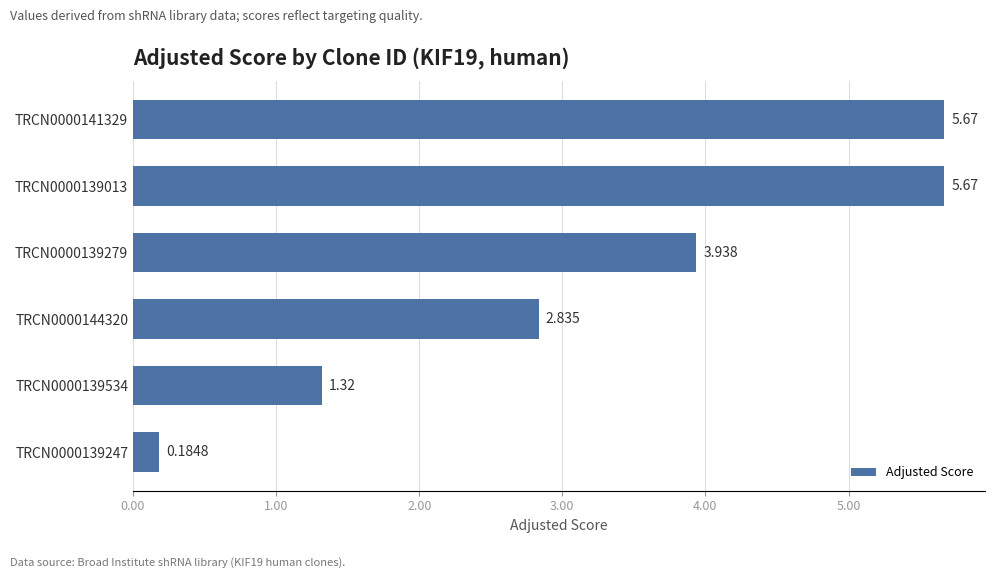

How many values are below 3?

3